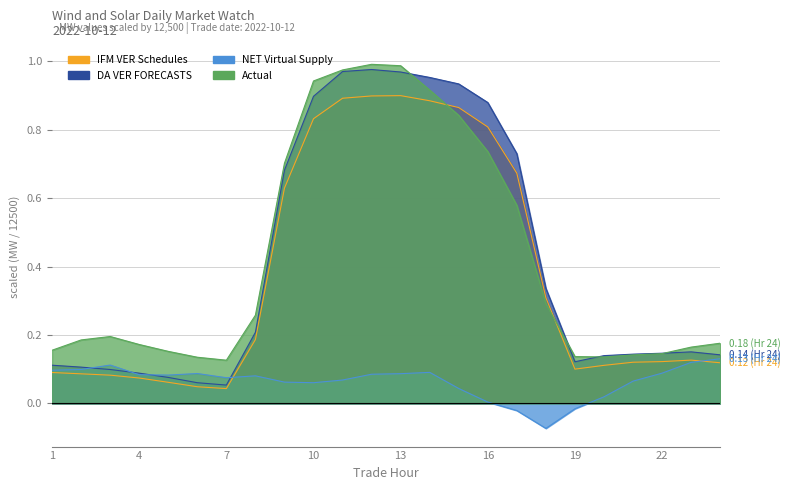

Where is the first local minimum for DA VER FORECASTS?

7